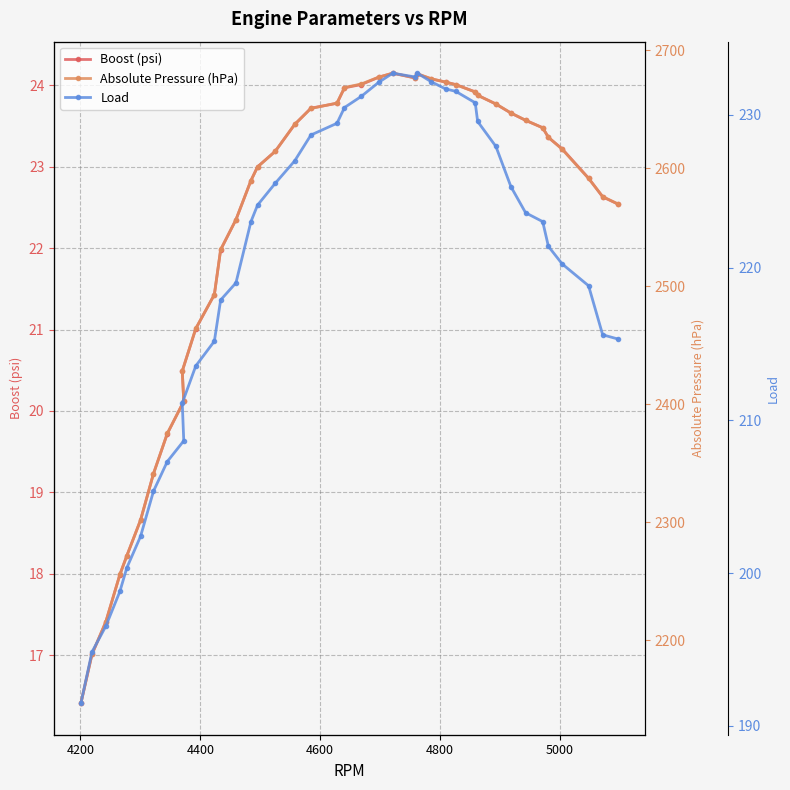

What is the sum of all Load values?

8778.9